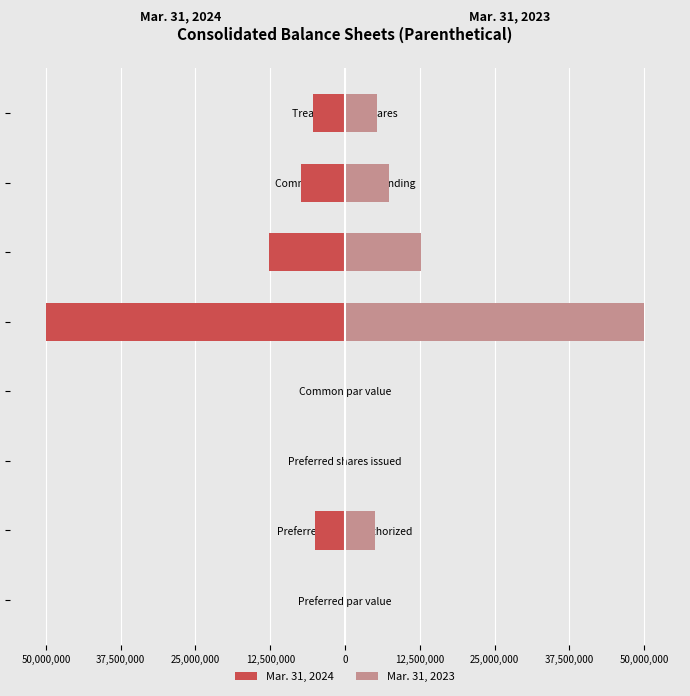

Reading right to left, transcribe all the data shown in this chart.

Mar. 31, 2024: -5368000	-7289000	-12657000	-50000000	0	0	-5000000	0
Mar. 31, 2023: 5368000	7289000	12657000	50000000	0	0	5000000	0